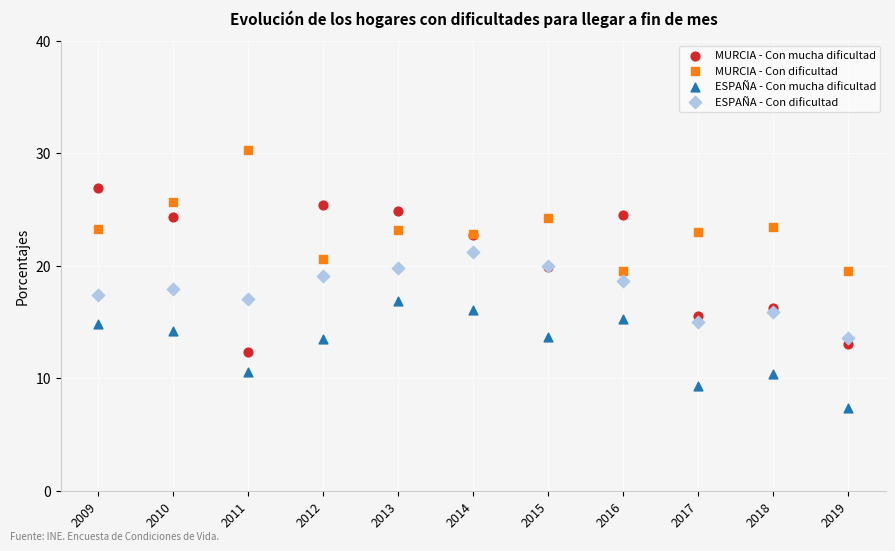

Which series has the widest spread of Y values?

MURCIA - Con mucha dificultad